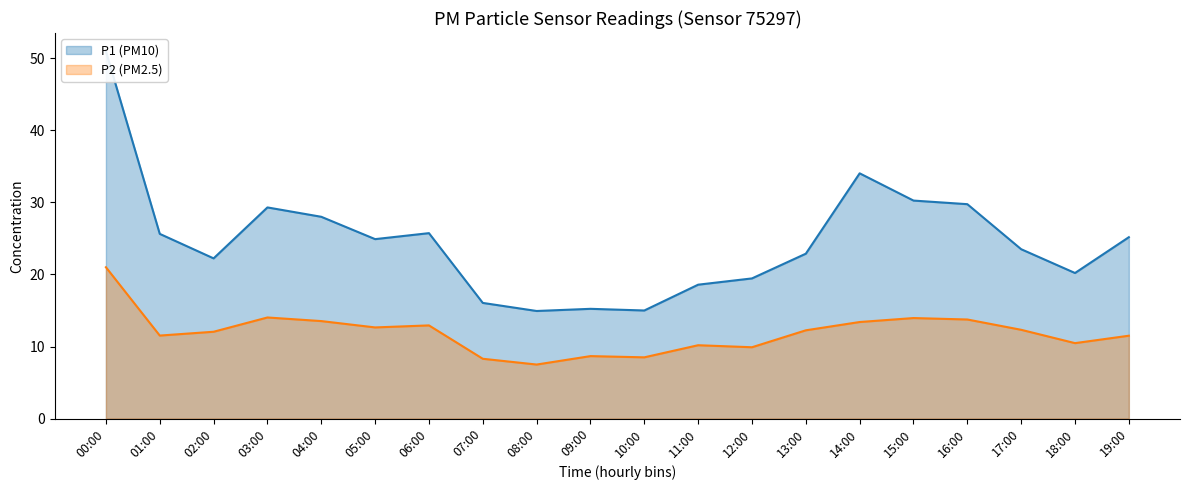

The P2 (PM2.5) series shows 21.2 at 14:00. True or false?

False